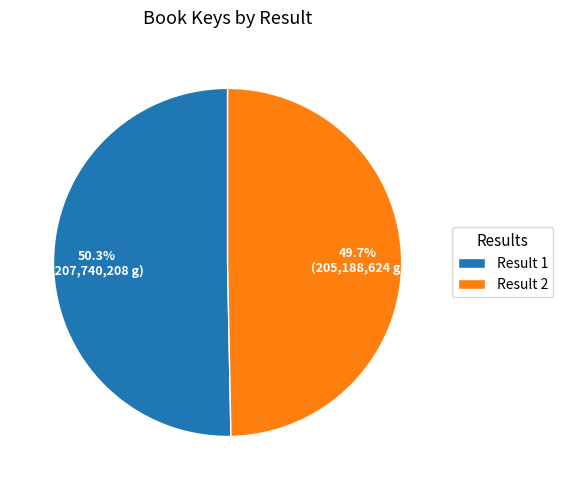

What percentage do Result 1 and Result 2 together represent?

100.0%